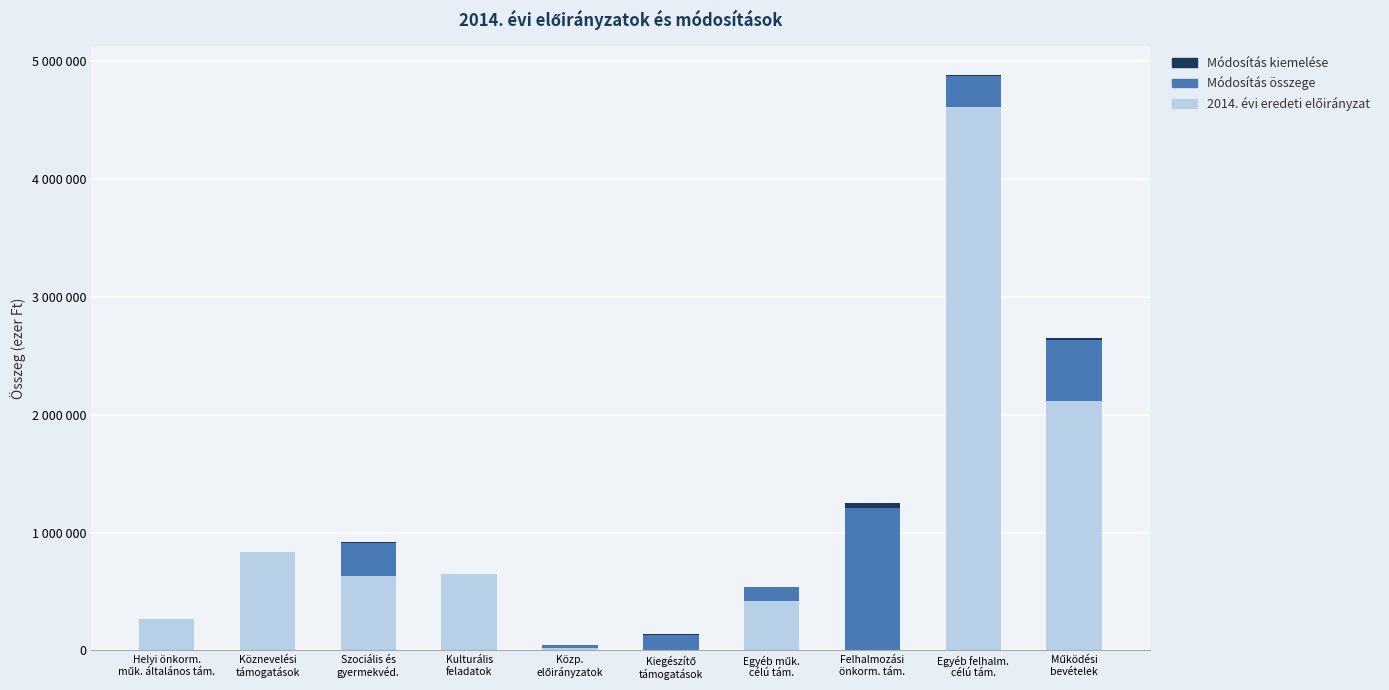

Which category has the lowest value in the Módosítás kiemelése series?

Helyi önkorm.
műk. általános tám.